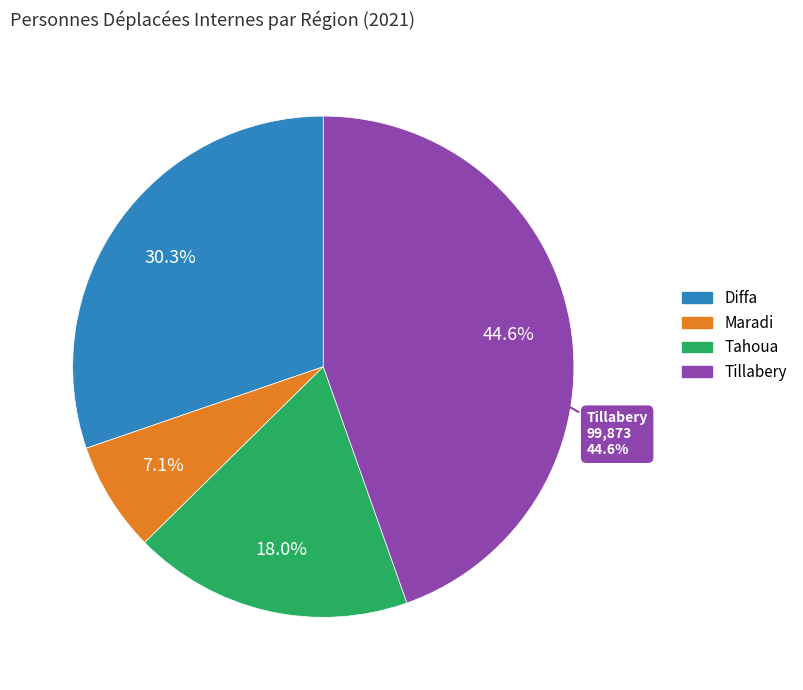

Count the number of slices in the pie.

4